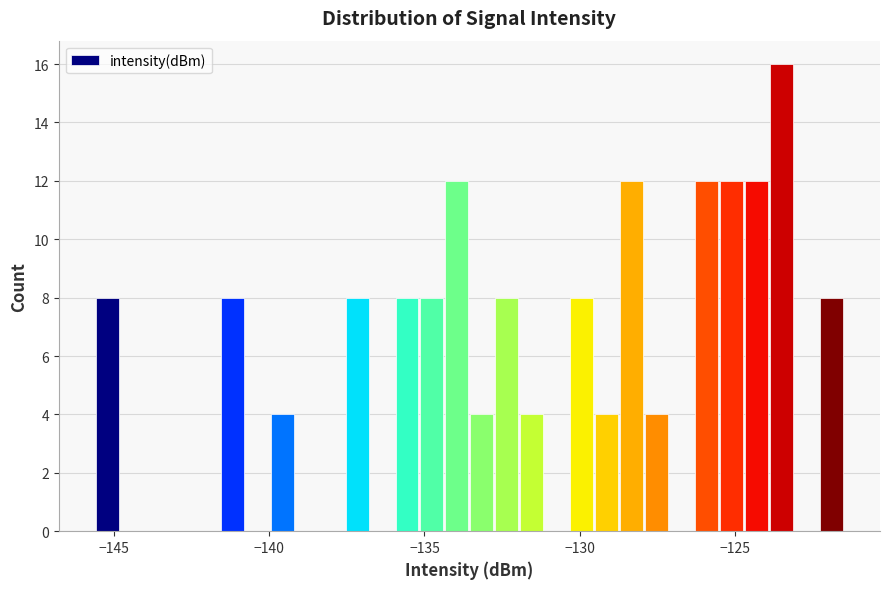

Read against the x-axis, roughly where is the centre of the tallest bar?

-123.5